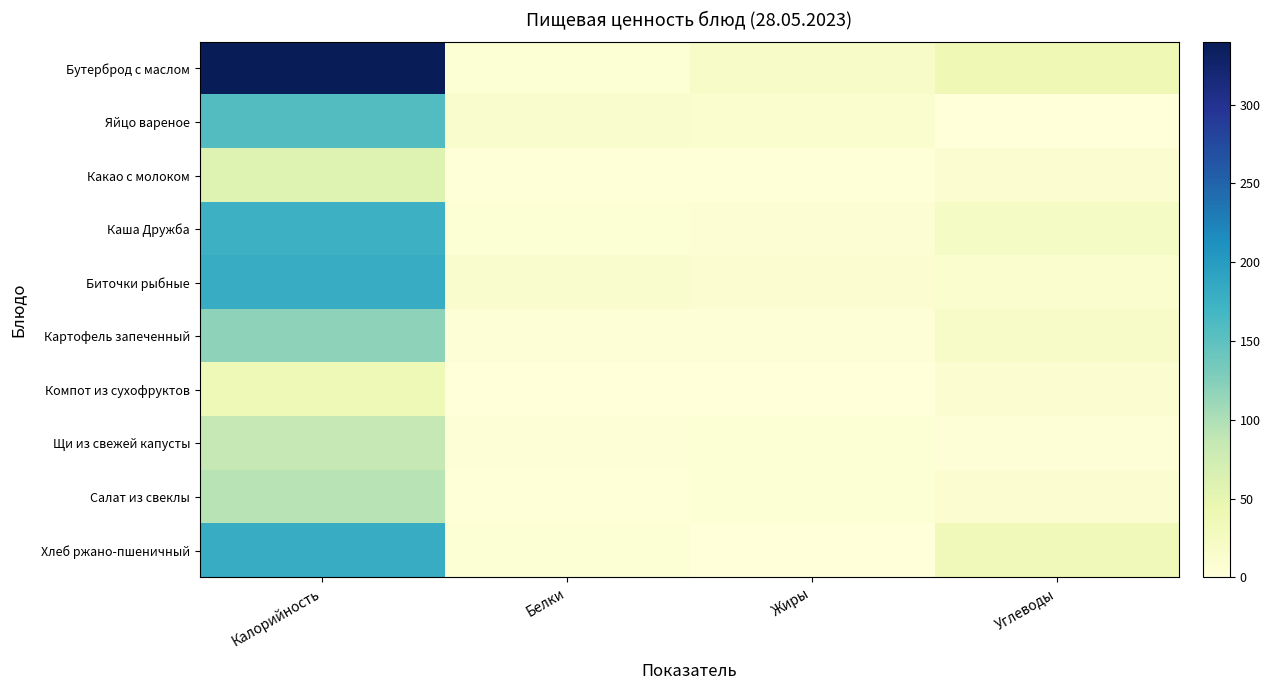

Reading left to right, what are all the values shown in this chart?

Бутерброд с маслом: Калорийность=340.0	Белки=5.9	Жиры=18.7	Углеводы=37.2
Яйцо вареное: Калорийность=158.0	Белки=12.7	Жиры=11.5	Углеводы=0.7
Какао с молоком: Калорийность=59.0	Белки=2.0	Жиры=1.8	Углеводы=8.8
Каша Дружба: Калорийность=174.0	Белки=6.1	Жиры=6.7	Углеводы=22.3
Биточки рыбные: Калорийность=181.0	Белки=12.7	Жиры=9.3	Углеводы=11.8
Картофель запеченный: Калорийность=119.0	Белки=2.8	Жиры=3.5	Углеводы=18.9
Компот из сухофруктов: Калорийность=37.0	Белки=0.0	Жиры=0.0	Углеводы=9.1
Щи из свежей капусты: Калорийность=86.0	Белки=5.1	Жиры=5.6	Углеводы=3.5
Салат из свеклы: Калорийность=93.0	Белки=1.4	Жиры=6.0	Углеводы=8.3
Хлеб ржано-пшеничный: Калорийность=181.0	Белки=6.6	Жиры=1.2	Углеводы=34.0